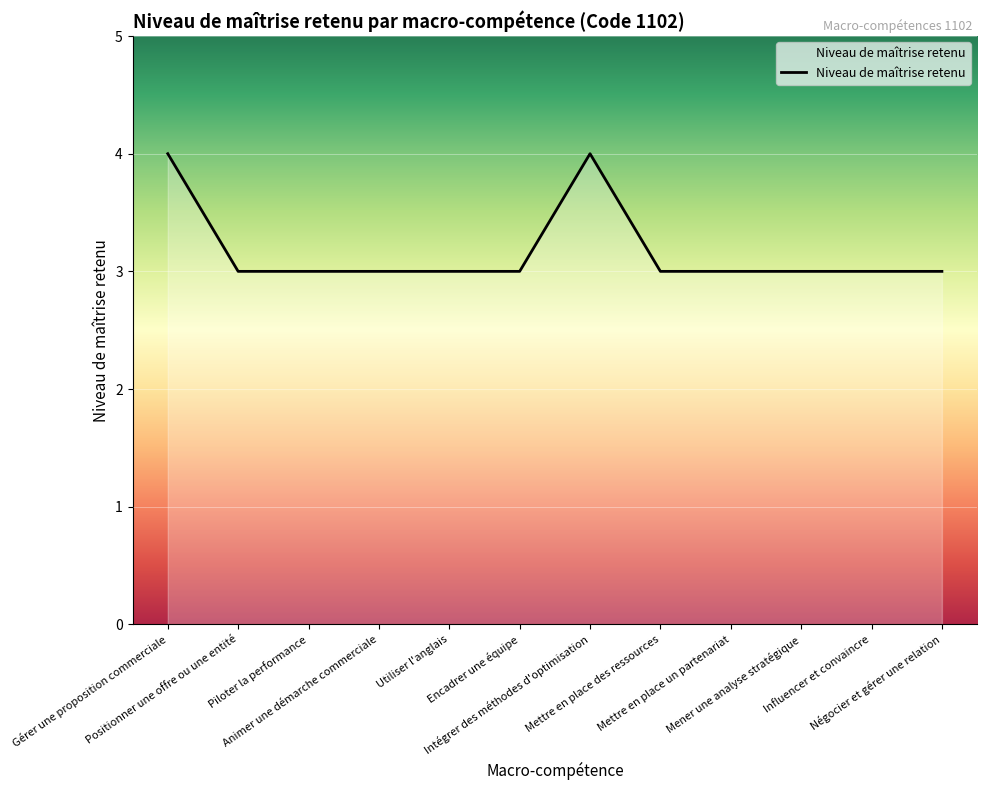

Reading left to right, what are all the values shown in this chart?

4	3	3	3	3	3	4	3	3	3	3	3